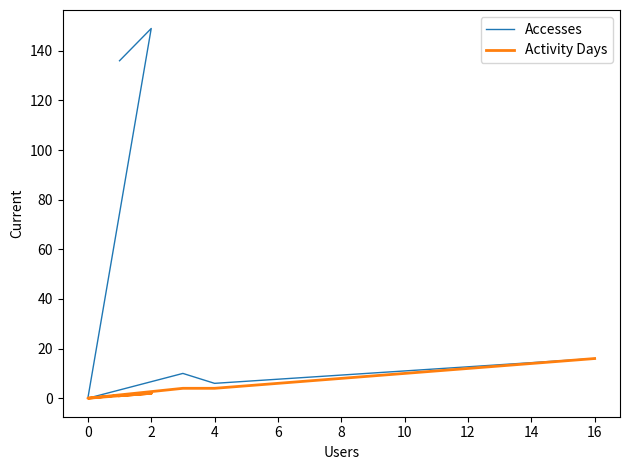

What is the difference between the maximum and minimum values in the Activity Days series?

16